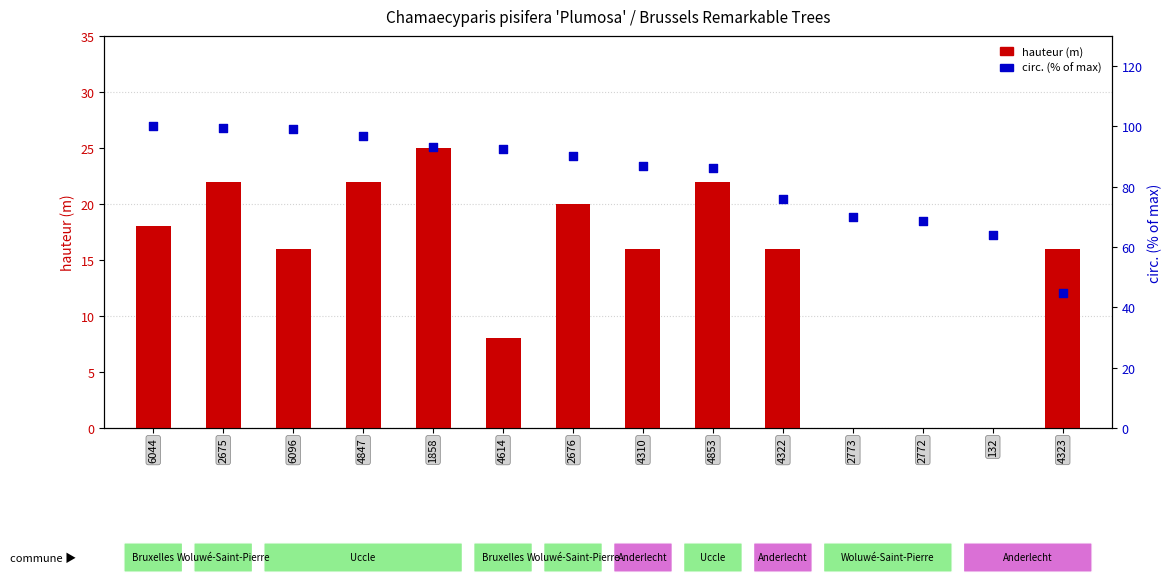

Is the value of hauteur (m) at 4323 greater than the value of circ. (% of max) at 4853?

No